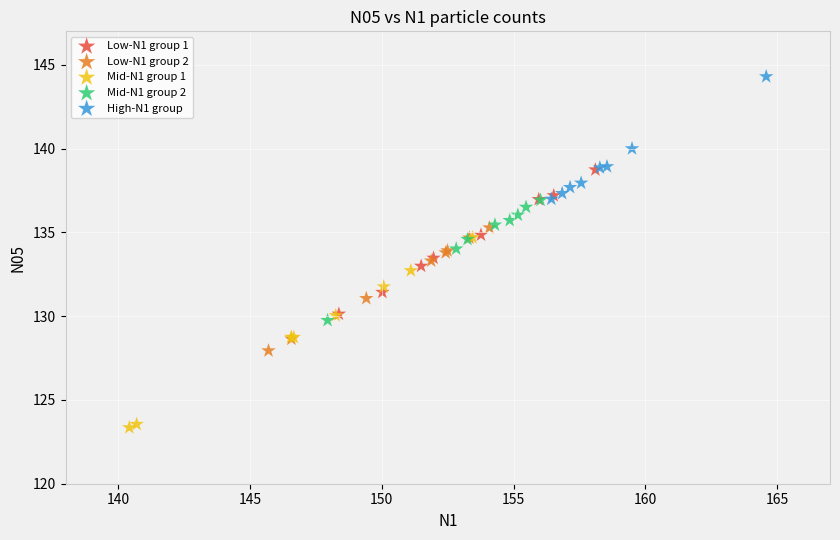

Which series reaches the maximum Y coordinate?

High-N1 group